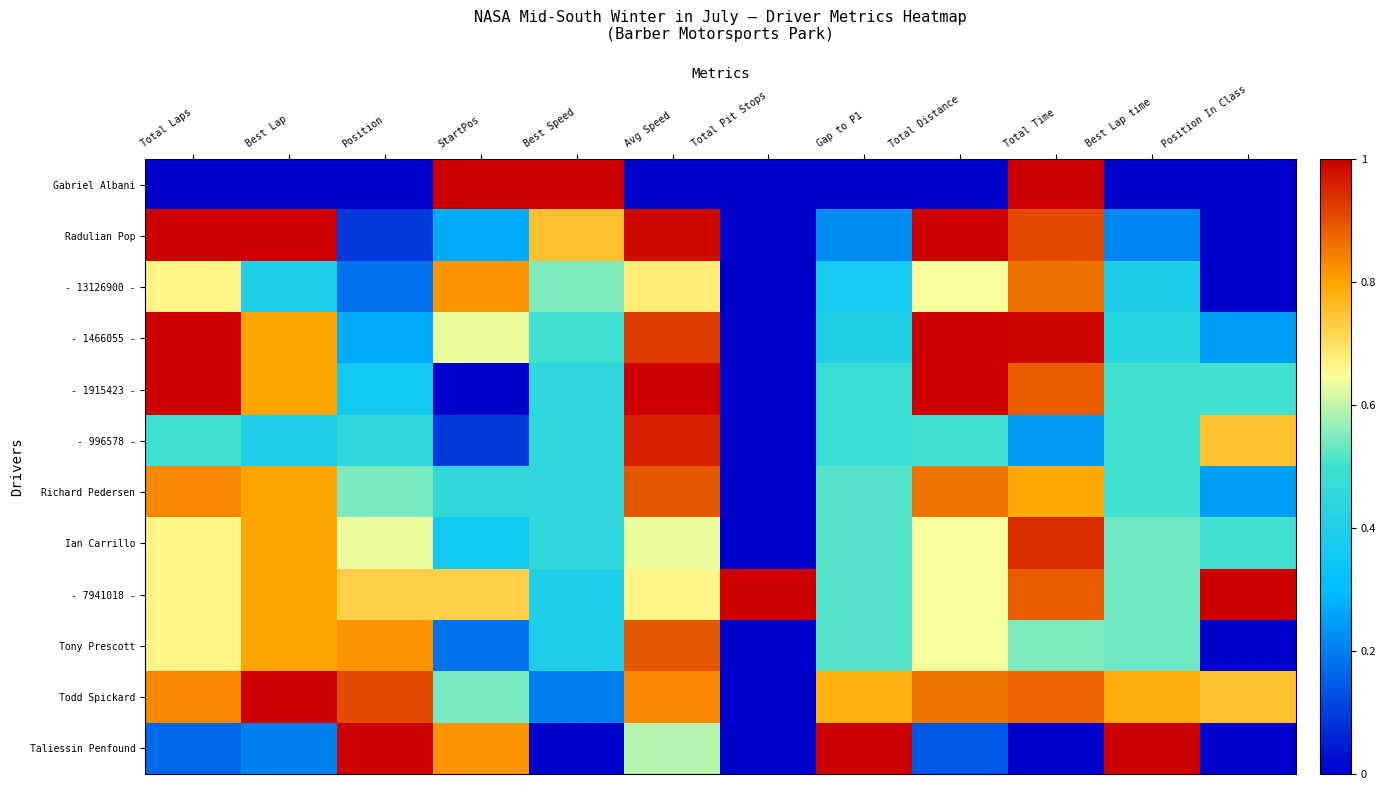

Reading left to right, extract all data points from this chart.

Gabriel Albani: Total Laps=0.0	Best Lap=0.0	Position=0.0	StartPos=1.0	Best Speed=1.0	Avg Speed=0.0	Total Pit Stops=0.0	Gap to P1=0.0	Total Distance=0.0	Total Time=1.0	Best Lap time=0.0	Position In Class=0.0
Radulian Pop: Total Laps=1.0	Best Lap=1.0	Position=0.1	StartPos=0.3	Best Speed=0.8	Avg Speed=1.0	Total Pit Stops=0.0	Gap to P1=0.2	Total Distance=1.0	Total Time=0.9	Best Lap time=0.2	Position In Class=0.0
- 13126900 -: Total Laps=0.7	Best Lap=0.4	Position=0.2	StartPos=0.8	Best Speed=0.6	Avg Speed=0.7	Total Pit Stops=0.0	Gap to P1=0.4	Total Distance=0.6	Total Time=0.9	Best Lap time=0.4	Position In Class=0.0
- 1466055 -: Total Laps=1.0	Best Lap=0.8	Position=0.3	StartPos=0.6	Best Speed=0.5	Avg Speed=0.9	Total Pit Stops=0.0	Gap to P1=0.4	Total Distance=1.0	Total Time=1.0	Best Lap time=0.4	Position In Class=0.2
- 1915423 -: Total Laps=1.0	Best Lap=0.8	Position=0.4	StartPos=0.0	Best Speed=0.5	Avg Speed=1.0	Total Pit Stops=0.0	Gap to P1=0.5	Total Distance=1.0	Total Time=0.9	Best Lap time=0.5	Position In Class=0.5
- 996578 -: Total Laps=0.5	Best Lap=0.4	Position=0.5	StartPos=0.1	Best Speed=0.5	Avg Speed=1.0	Total Pit Stops=0.0	Gap to P1=0.5	Total Distance=0.5	Total Time=0.2	Best Lap time=0.5	Position In Class=0.8
Richard Pedersen: Total Laps=0.8	Best Lap=0.8	Position=0.5	StartPos=0.5	Best Speed=0.5	Avg Speed=0.9	Total Pit Stops=0.0	Gap to P1=0.5	Total Distance=0.9	Total Time=0.8	Best Lap time=0.5	Position In Class=0.2
Ian Carrillo: Total Laps=0.7	Best Lap=0.8	Position=0.6	StartPos=0.4	Best Speed=0.5	Avg Speed=0.6	Total Pit Stops=0.0	Gap to P1=0.5	Total Distance=0.6	Total Time=0.9	Best Lap time=0.5	Position In Class=0.5
- 7941018 -: Total Laps=0.7	Best Lap=0.8	Position=0.7	StartPos=0.7	Best Speed=0.4	Avg Speed=0.7	Total Pit Stops=1.0	Gap to P1=0.5	Total Distance=0.6	Total Time=0.9	Best Lap time=0.5	Position In Class=1.0
Tony Prescott: Total Laps=0.7	Best Lap=0.8	Position=0.8	StartPos=0.2	Best Speed=0.4	Avg Speed=0.9	Total Pit Stops=0.0	Gap to P1=0.5	Total Distance=0.6	Total Time=0.5	Best Lap time=0.5	Position In Class=0.0
Todd Spickard: Total Laps=0.8	Best Lap=1.0	Position=0.9	StartPos=0.5	Best Speed=0.2	Avg Speed=0.8	Total Pit Stops=0.0	Gap to P1=0.8	Total Distance=0.9	Total Time=0.9	Best Lap time=0.8	Position In Class=0.8
Taliessin Penfound: Total Laps=0.2	Best Lap=0.2	Position=1.0	StartPos=0.8	Best Speed=0.0	Avg Speed=0.6	Total Pit Stops=0.0	Gap to P1=1.0	Total Distance=0.1	Total Time=0.0	Best Lap time=1.0	Position In Class=0.0